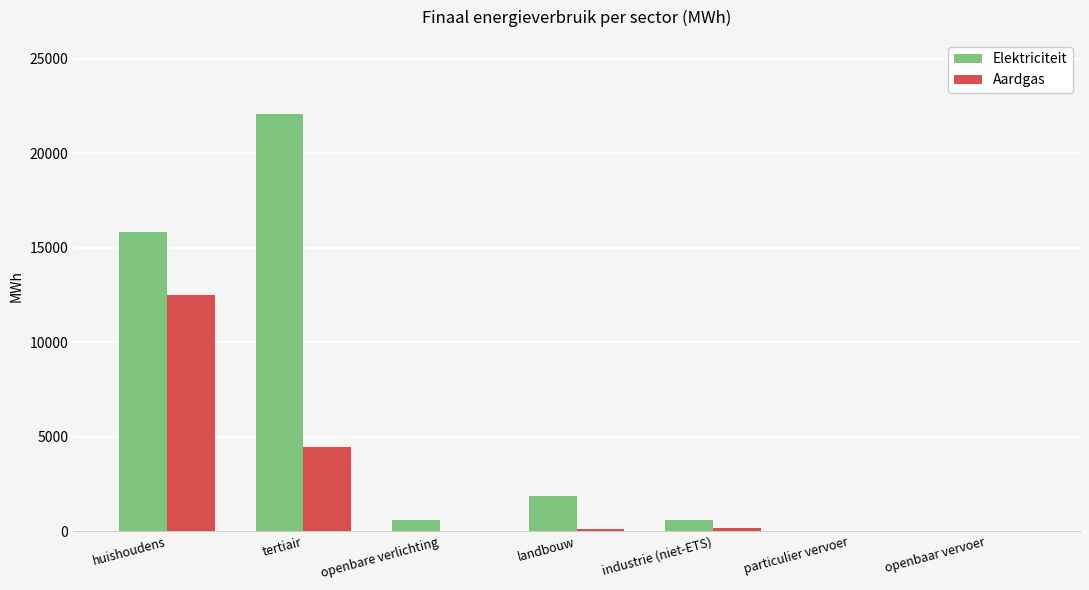

At which category is the sum across all series the highest?

huishoudens